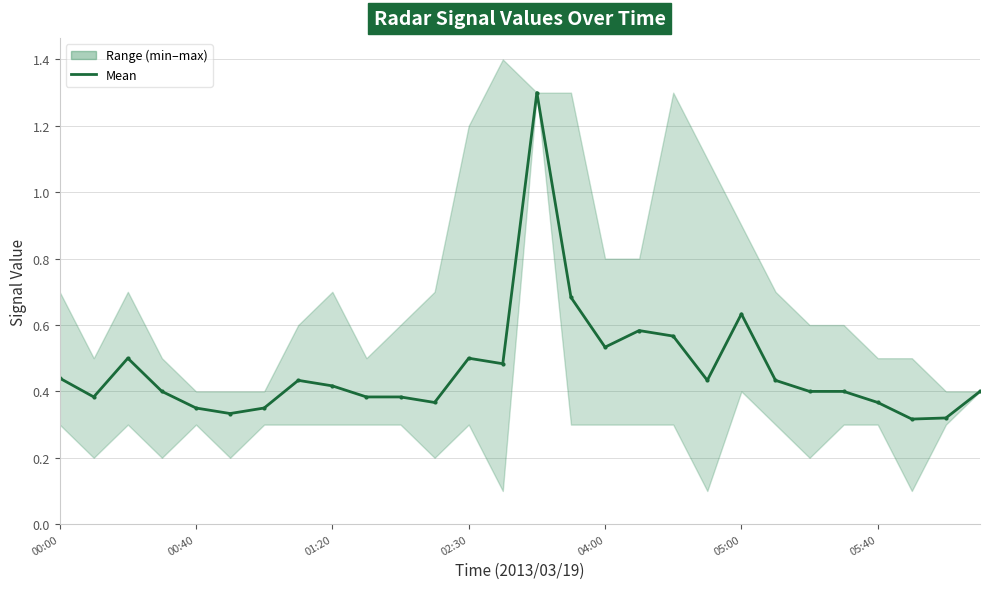

The chart shows a value of 0.4 at 23. True or false?

True